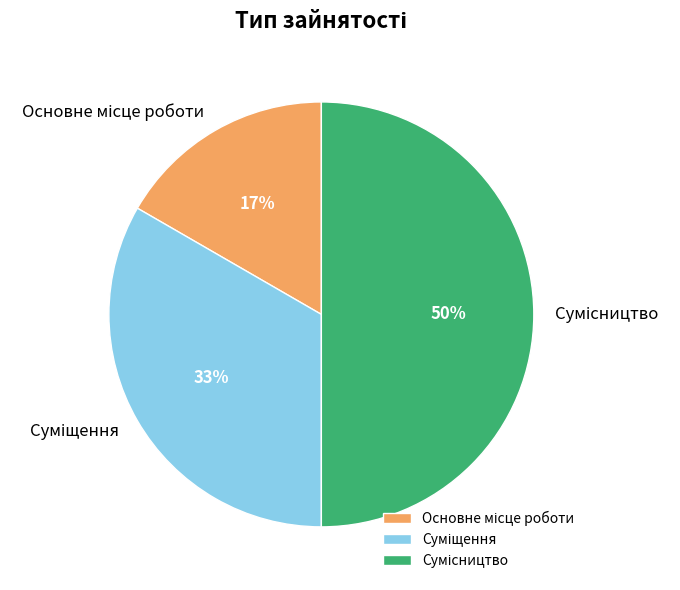

To the nearest percent, what is the difference between the largest and smallest slice percentages?

33%